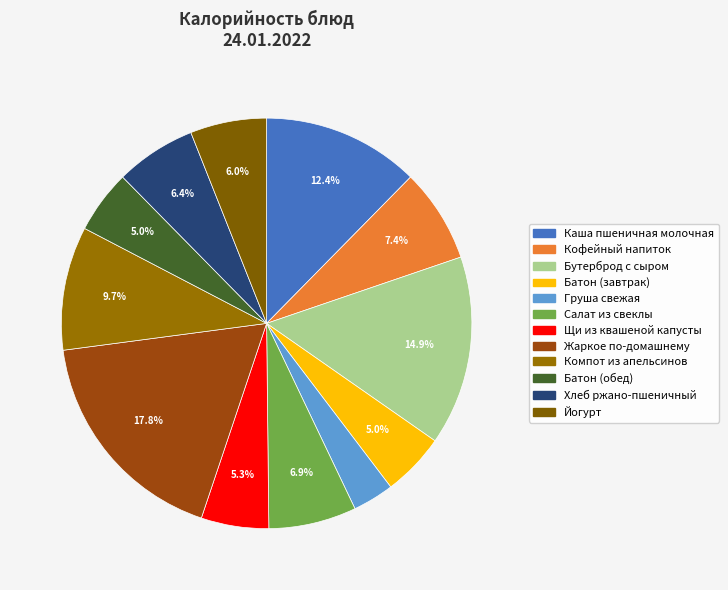

Which slice is the smallest?

Груша свежая